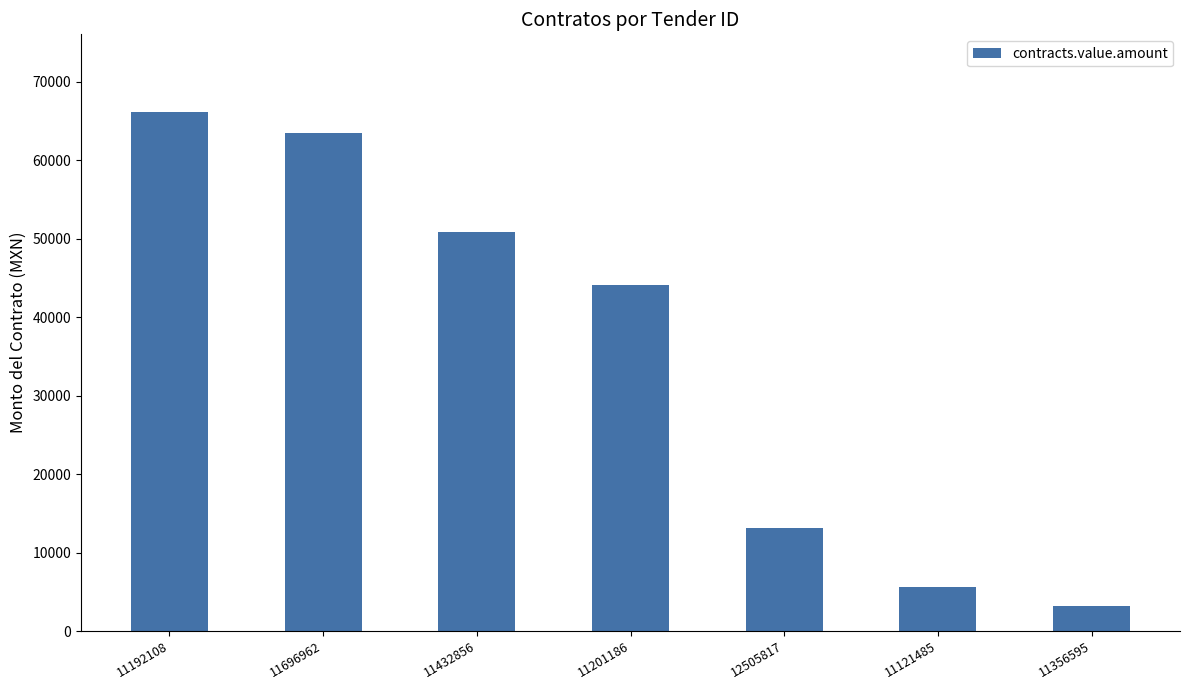

Reading left to right, list all the values displayed in this chart.

11192108=66120	11696962=63510	11432856=50808	11201186=44080	12505817=13108	11121485=5626	11356595=3132